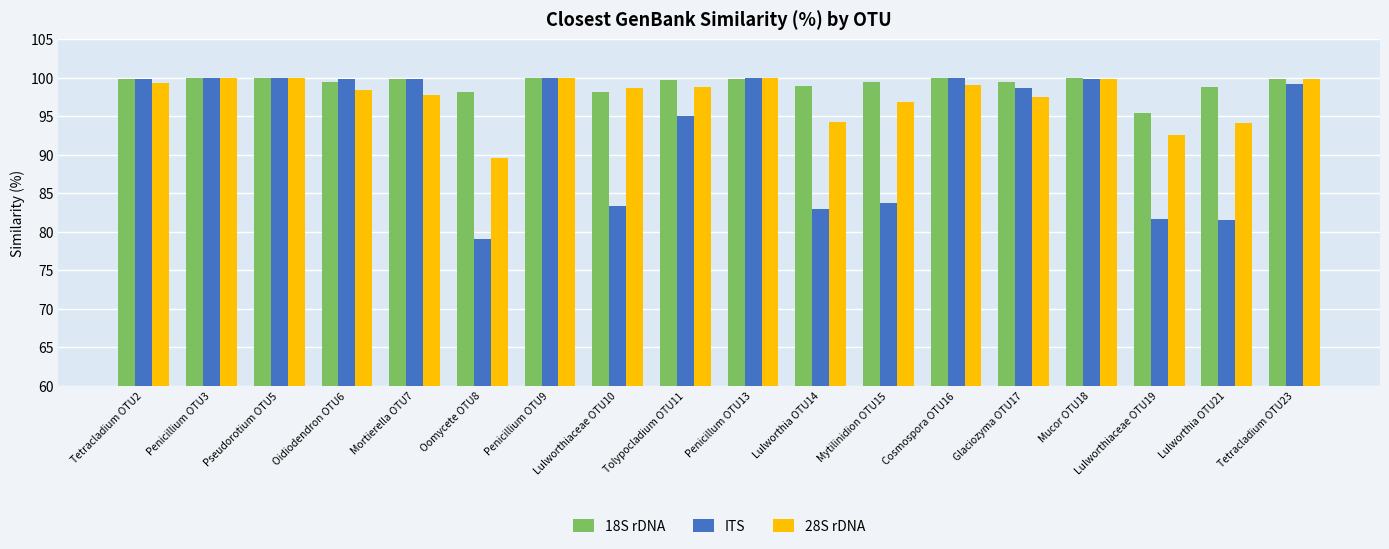

Which series has the largest total across all categories?

18S rDNA